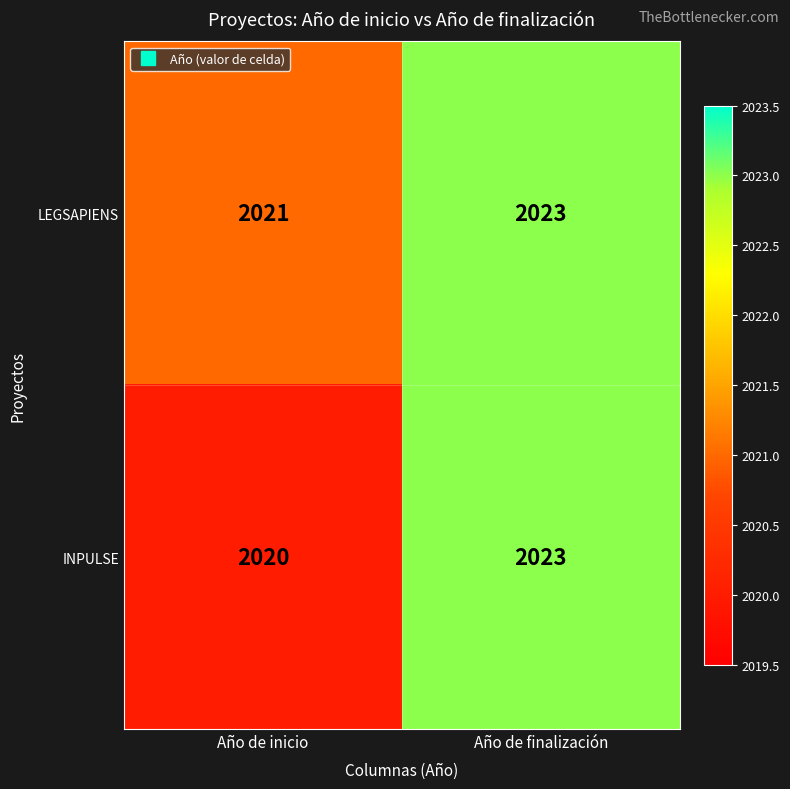

List the labels in order of LEGSAPIENS value, smallest first.

Año de inicio, Año de finalización